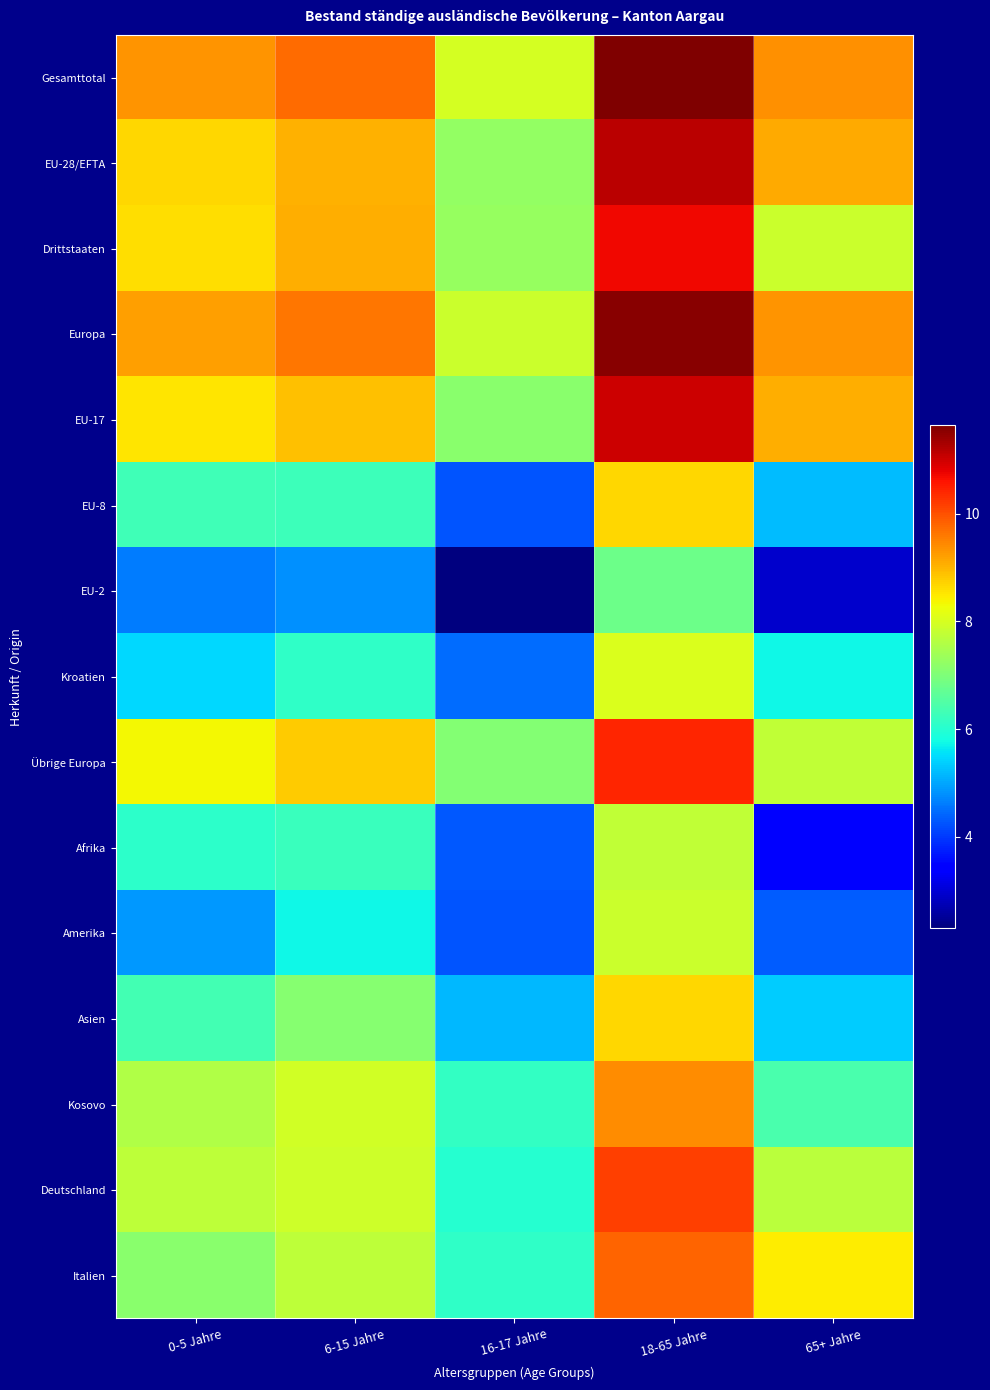

Reading left to right, transcribe all the data shown in this chart.

Gesamttotal: 0-5 Jahre=9.3	6-15 Jahre=9.7	16-17 Jahre=8.0	18-65 Jahre=11.6	65+ Jahre=9.4
EU-28/EFTA: 0-5 Jahre=8.7	6-15 Jahre=9.0	16-17 Jahre=7.3	18-65 Jahre=11.2	65+ Jahre=9.1
Drittstaaten: 0-5 Jahre=8.6	6-15 Jahre=9.1	16-17 Jahre=7.3	18-65 Jahre=10.7	65+ Jahre=7.9
Europa: 0-5 Jahre=9.2	6-15 Jahre=9.6	16-17 Jahre=7.9	18-65 Jahre=11.5	65+ Jahre=9.3
EU-17: 0-5 Jahre=8.5	6-15 Jahre=8.9	16-17 Jahre=7.1	18-65 Jahre=11.0	65+ Jahre=9.1
EU-8: 0-5 Jahre=6.3	6-15 Jahre=6.3	16-17 Jahre=4.2	18-65 Jahre=8.7	65+ Jahre=5.2
EU-2: 0-5 Jahre=4.6	6-15 Jahre=4.8	16-17 Jahre=2.3	18-65 Jahre=6.8	65+ Jahre=2.9
Kroatien: 0-5 Jahre=5.5	6-15 Jahre=6.1	16-17 Jahre=4.5	18-65 Jahre=8.1	65+ Jahre=5.7
Übrige Europa: 0-5 Jahre=8.4	6-15 Jahre=8.8	16-17 Jahre=7.1	18-65 Jahre=10.4	65+ Jahre=7.7
Afrika: 0-5 Jahre=6.1	6-15 Jahre=6.2	16-17 Jahre=4.3	18-65 Jahre=7.8	65+ Jahre=3.4
Amerika: 0-5 Jahre=4.9	6-15 Jahre=5.8	16-17 Jahre=4.2	18-65 Jahre=7.9	65+ Jahre=4.3
Asien: 0-5 Jahre=6.3	6-15 Jahre=7.1	16-17 Jahre=5.2	18-65 Jahre=8.7	65+ Jahre=5.4
Kosovo: 0-5 Jahre=7.6	6-15 Jahre=7.9	16-17 Jahre=6.2	18-65 Jahre=9.4	65+ Jahre=6.4
Deutschland: 0-5 Jahre=7.7	6-15 Jahre=7.9	16-17 Jahre=6.0	18-65 Jahre=10.2	65+ Jahre=7.7
Italien: 0-5 Jahre=7.1	6-15 Jahre=7.7	16-17 Jahre=6.1	18-65 Jahre=9.8	65+ Jahre=8.4